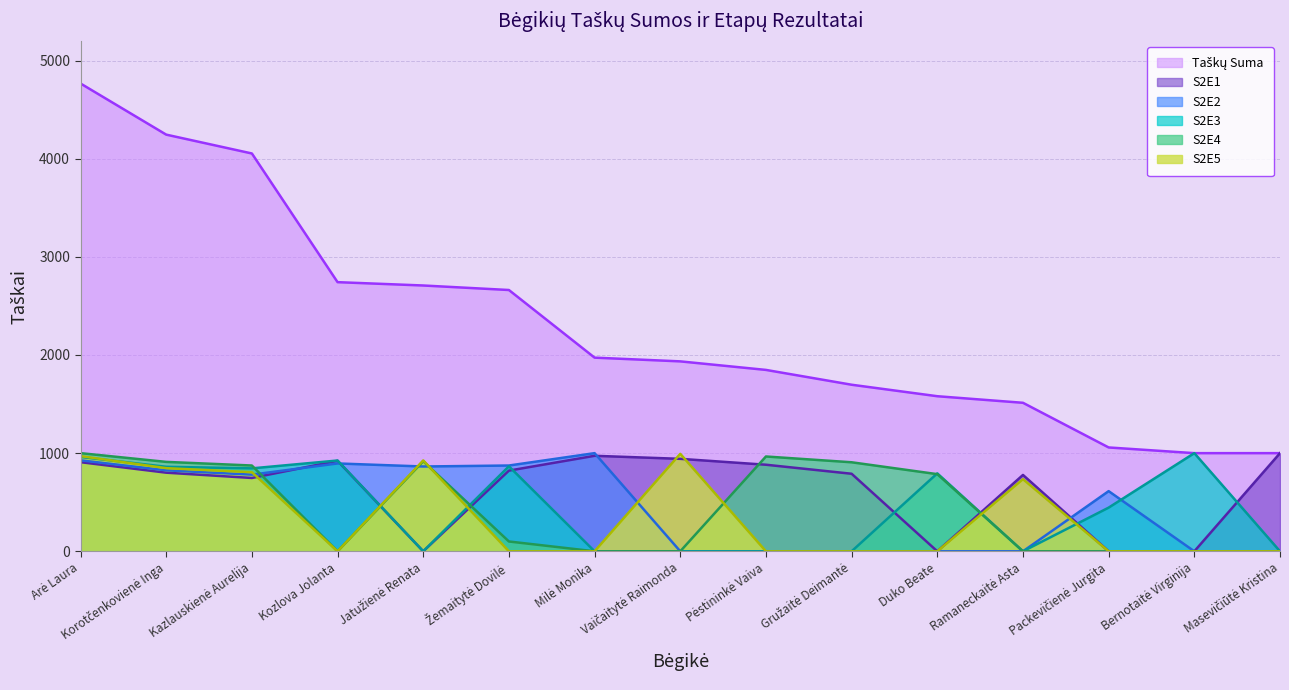

Where do S2E5 and S2E3 first cross each other?

Arė Laura and Korotčenkovienė Inga